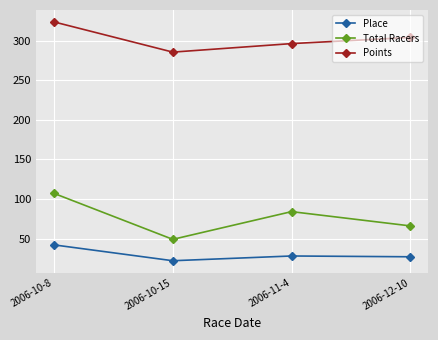

How many series are shown in this chart?

3